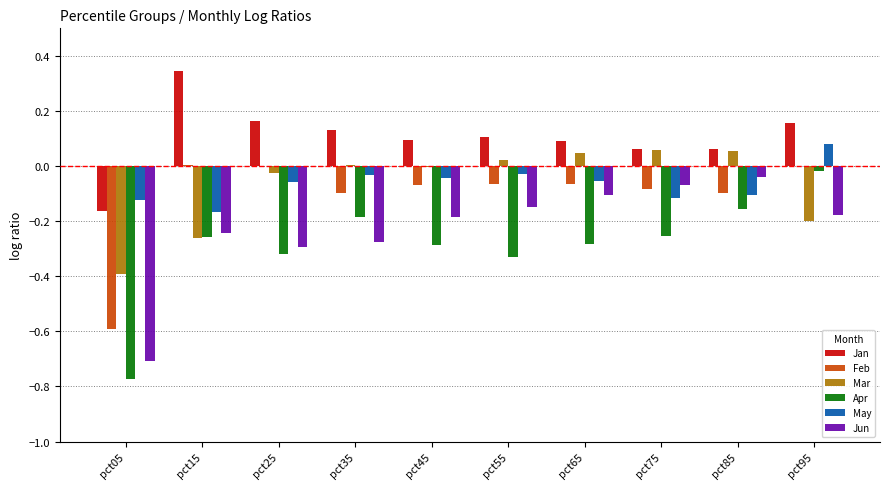

True or false: Mar has a value of -0.2 at pct95.

True